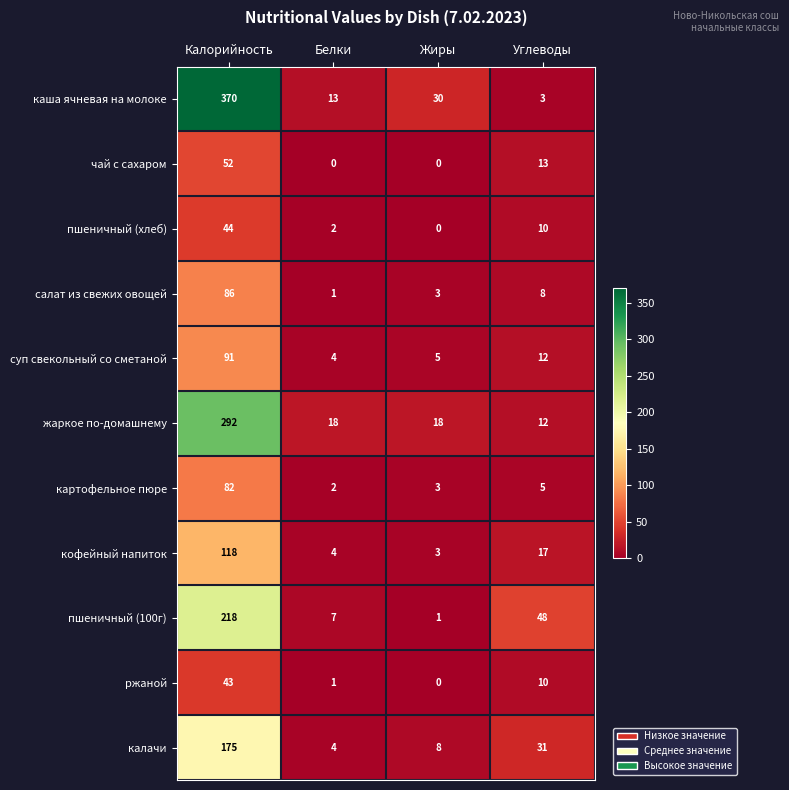

Rank the series by their maximum value, from lowest to highest.

ржаной, пшеничный (хлеб), чай с сахаром, картофельное пюре, салат из свежих овощей, суп свекольный со сметаной, кофейный напиток, калачи, пшеничный (100г), жаркое по-домашнему, каша ячневая на молоке